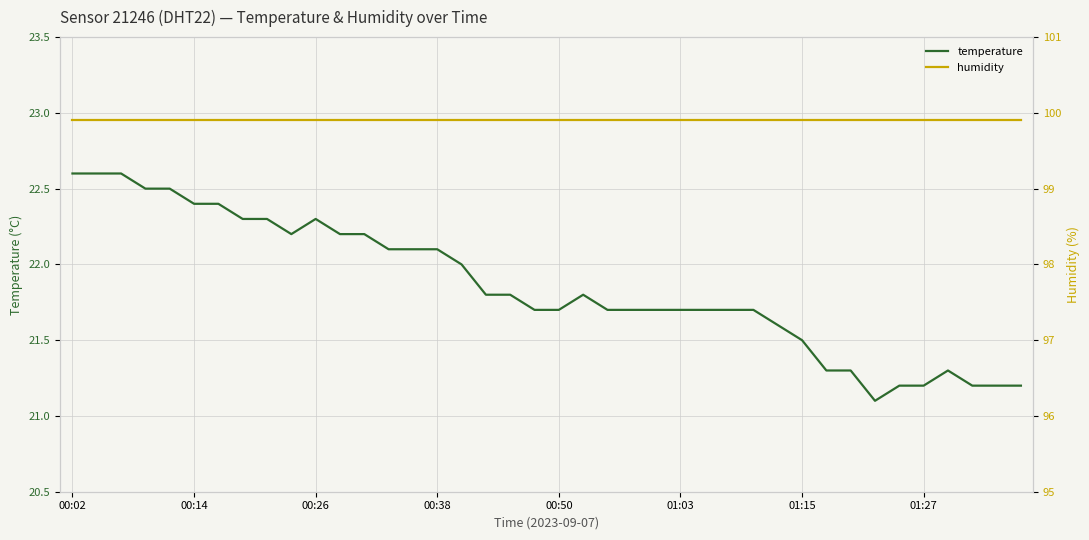

The temperature series shows 9.8 at 9. True or false?

False